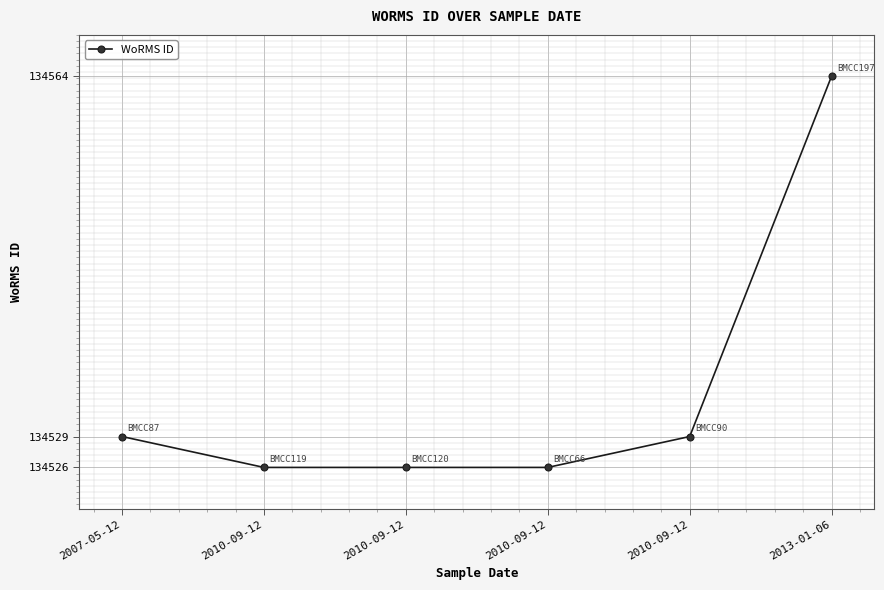

Count the number of categories in the chart.

6